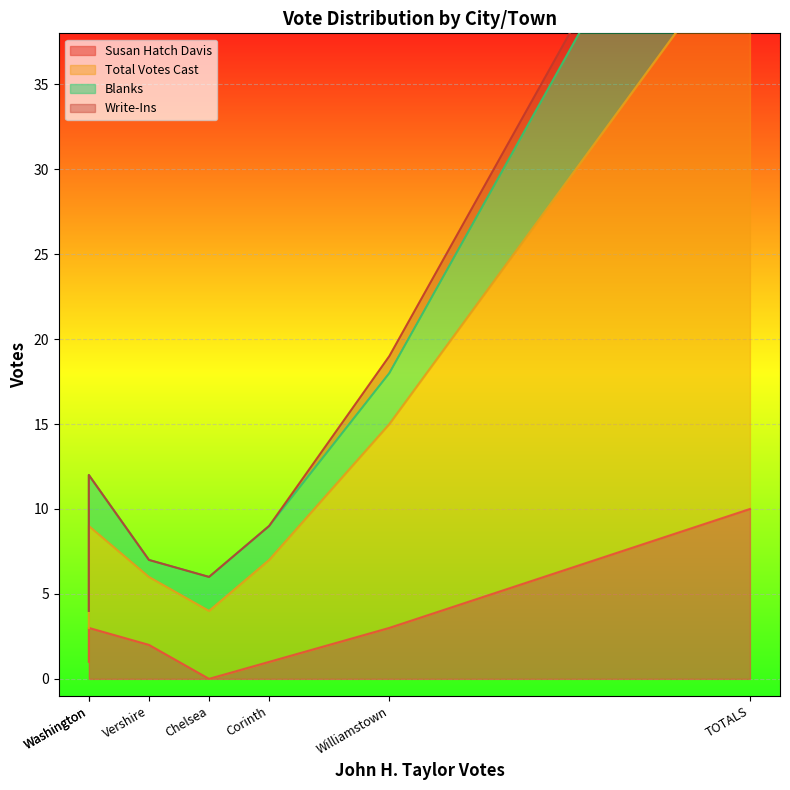

What are all the series names shown in the legend?

Susan Hatch Davis, Total Votes Cast, Blanks, Write-Ins